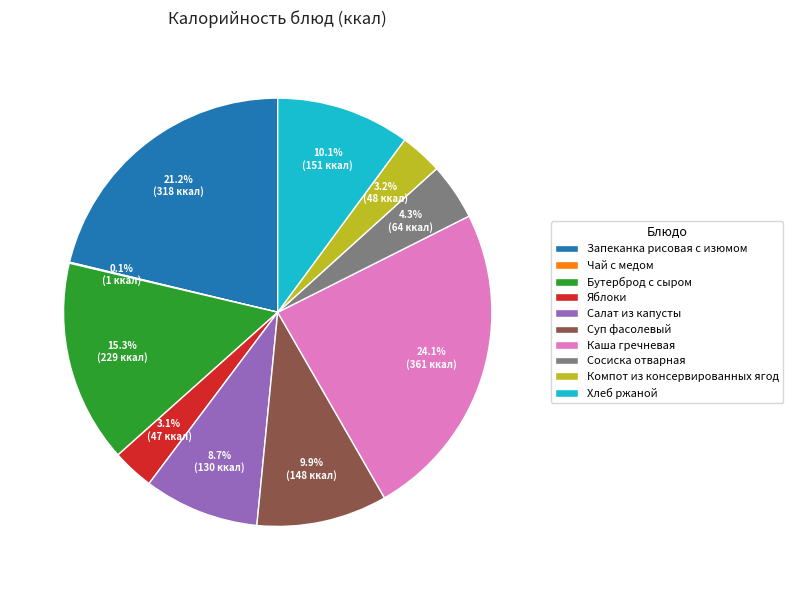

To the nearest percent, what is the average slice percentage?

10%